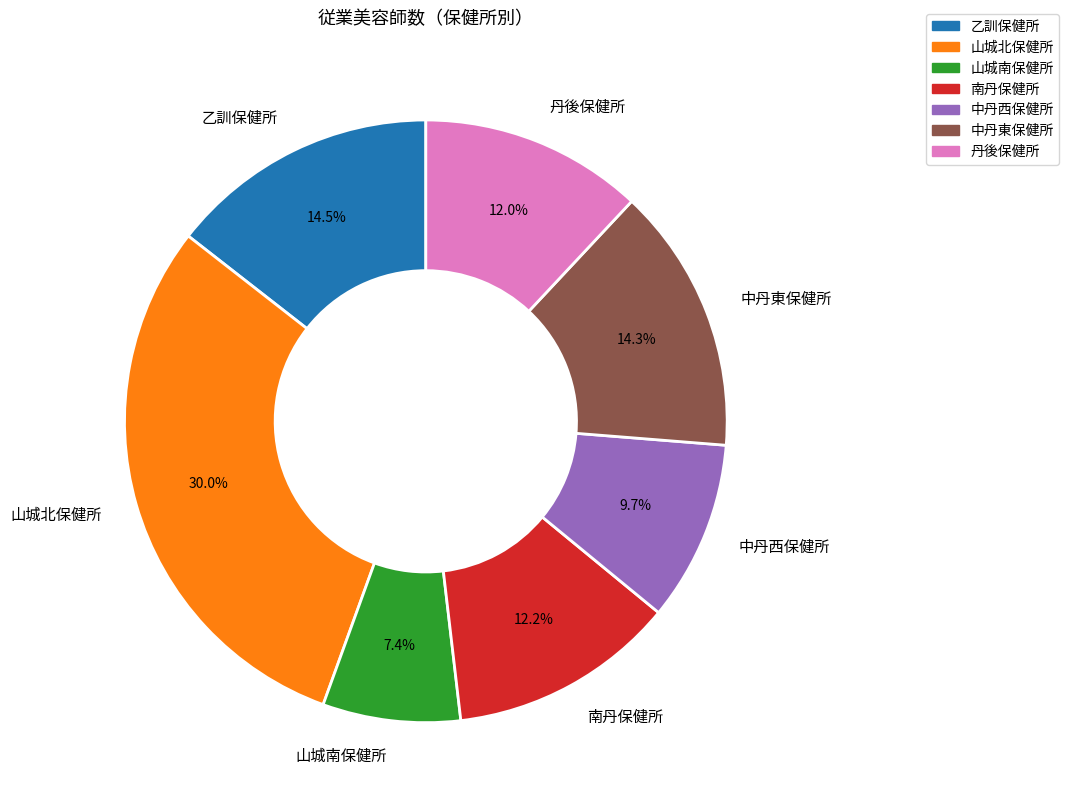

To the nearest percent, what is the difference between the 南丹保健所 and 山城南保健所 slice percentages?

5%